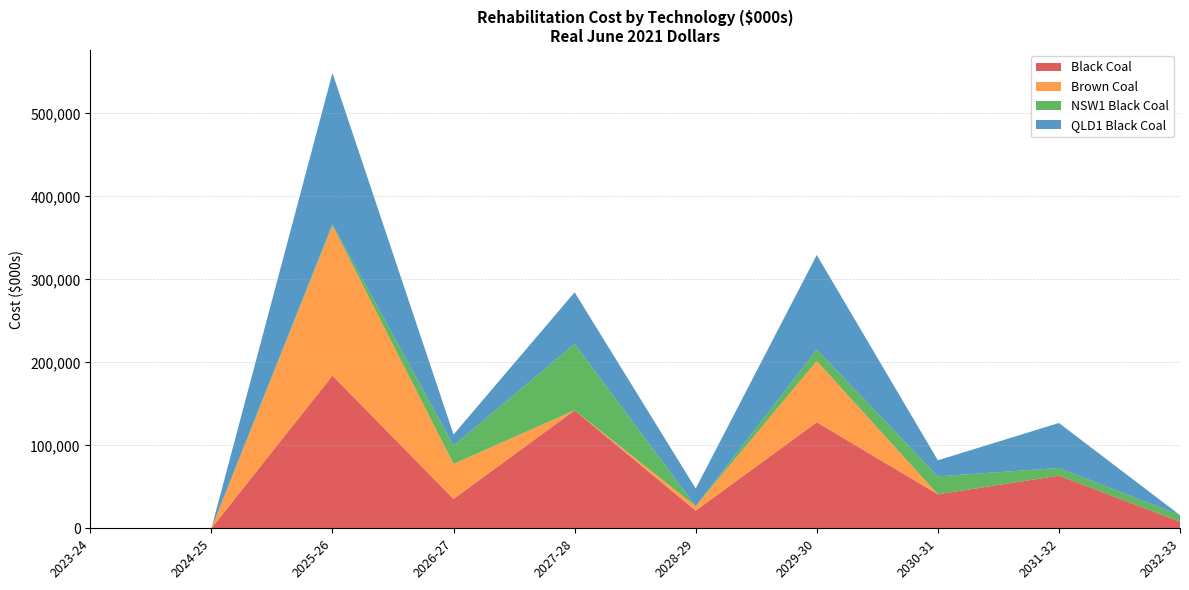

Reading left to right, what are all the values shown in this chart?

Black Coal: 0.0	0.0	183979.3	35390.4	142208.9	21258.5	127802.8	40978.4	63456.0	7929.3
Brown Coal: 0.0	0.0	180840.2	42256.2	4.0	5402.1	73795.9	0.3	0.7	0.0
NSW1 Black Coal: 0.0	0.0	1545.2	21909.7	80097.9	0.0	13668.4	21616.3	9221.9	7929.0
QLD1 Black Coal: 0.0	0.0	182434.0	13480.7	62111.0	21258.5	114134.4	19362.0	54234.1	0.2